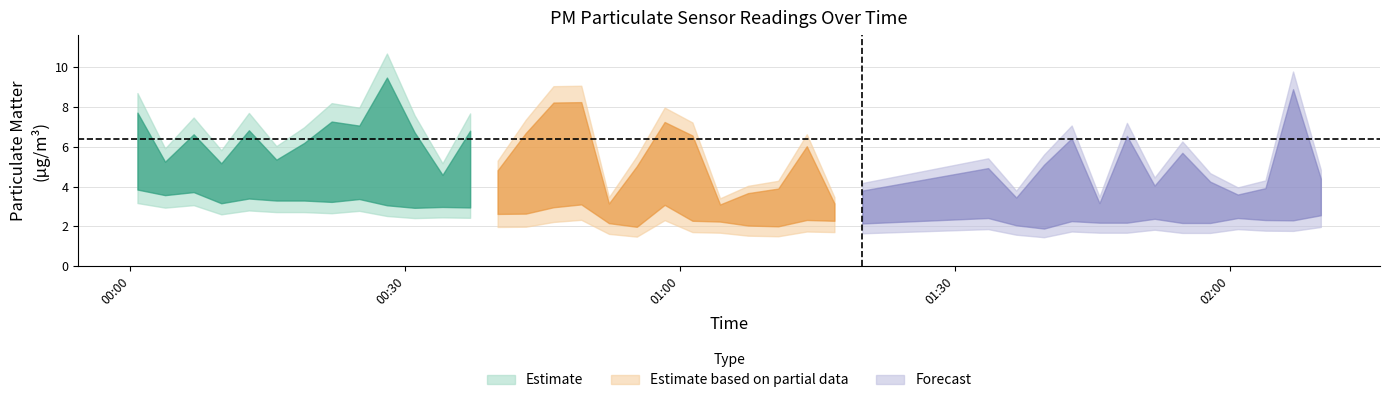

What is the difference between the highest and lowest values at 25?

0.3